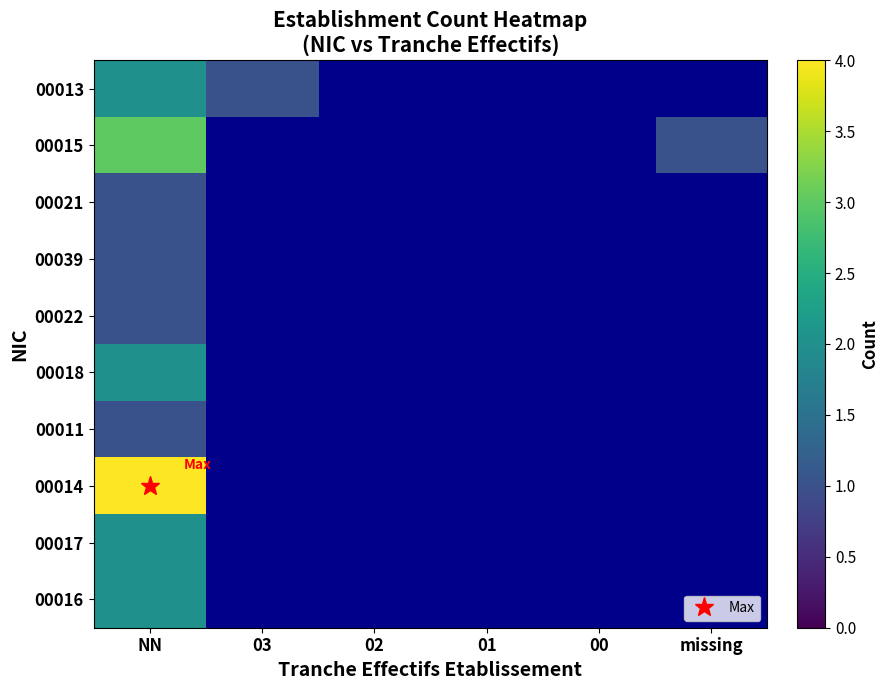

What is the maximum value shown in the chart?

4.0